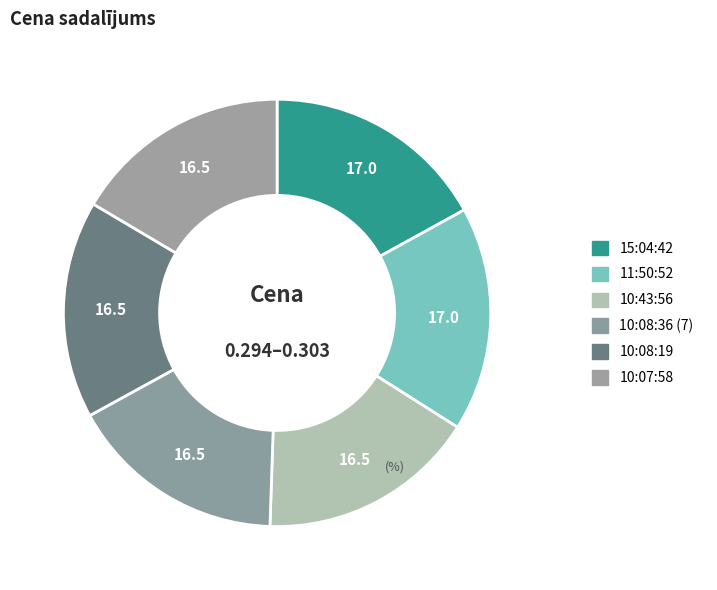

How many segments does this pie chart have?

6